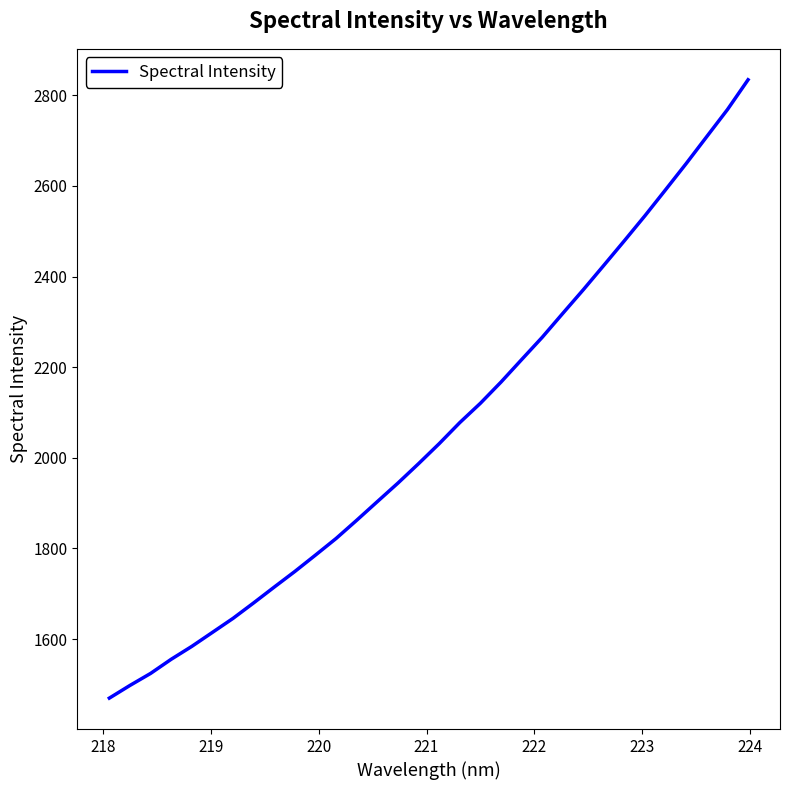

Reading left to right, extract all data points from this chart.

1469.7	1497.7	1524.2	1555.4	1583.9	1614.8	1645.8	1680.0	1714.9	1749.4	1785.5	1822.2	1862.4	1903.5	1944.4	1987.2	2031.3	2077.8	2120.5	2167.2	2216.8	2266.0	2318.9	2371.3	2425.3	2479.7	2534.9	2592.2	2649.9	2709.4	2768.8	2834.5